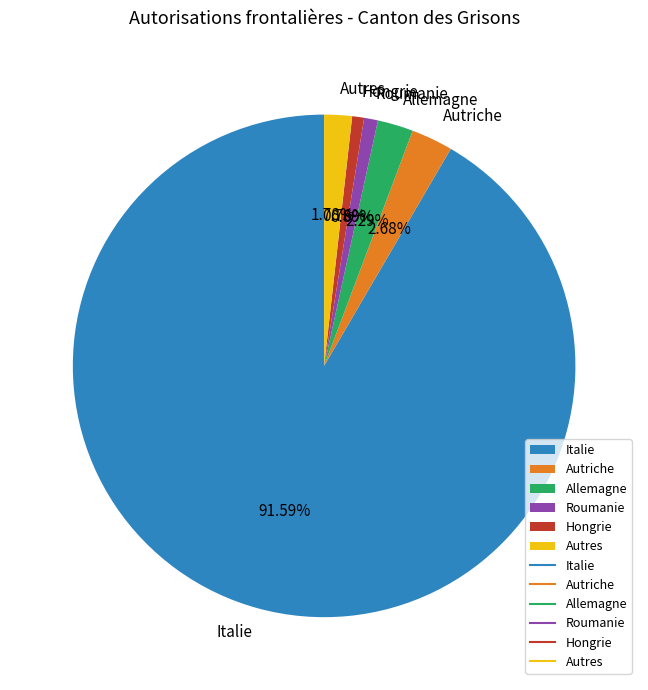

Does Allemagne account for over 50% of the chart?

No